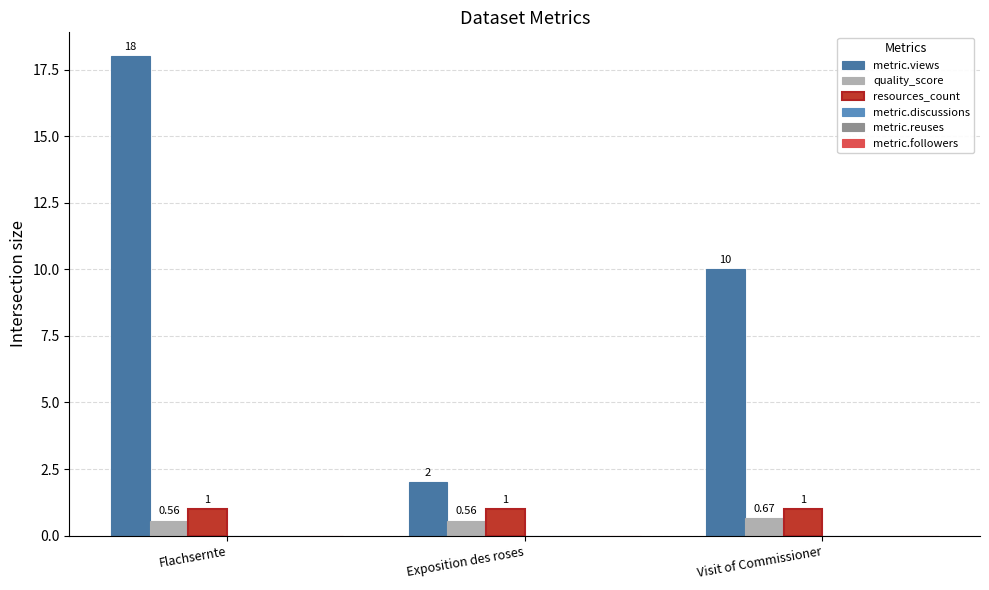

Is the value of quality_score at Flachsernte greater than the value of resources_count at Visit of Commissioner?

No